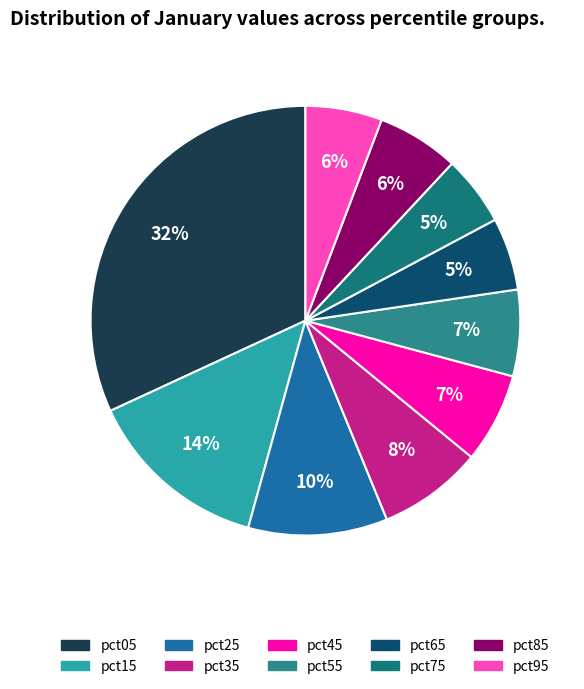

To the nearest percent, what is the difference between the pct25 and pct65 slice percentages?

5%